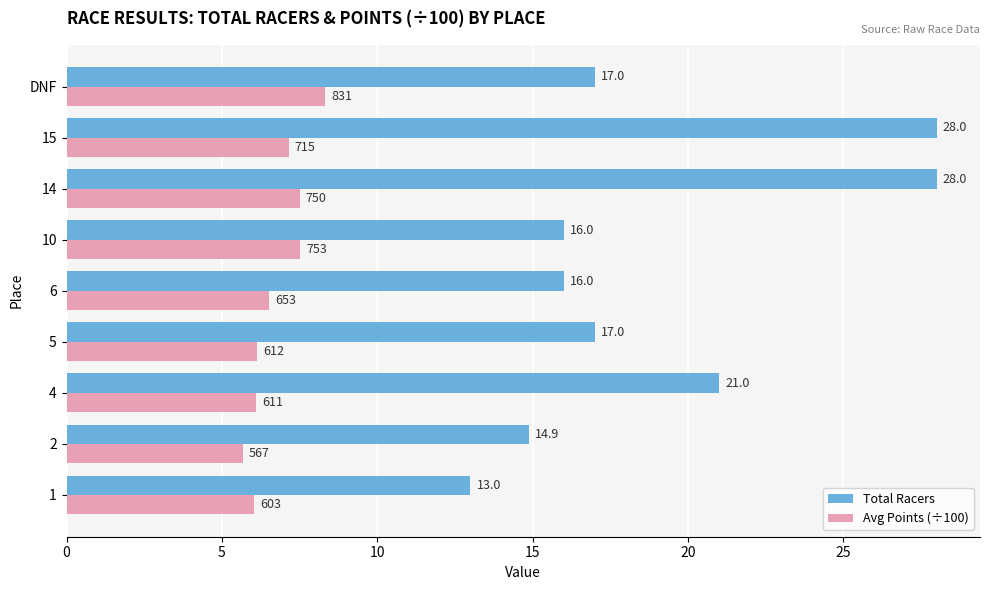

At which category is the sum across all series the highest?

14